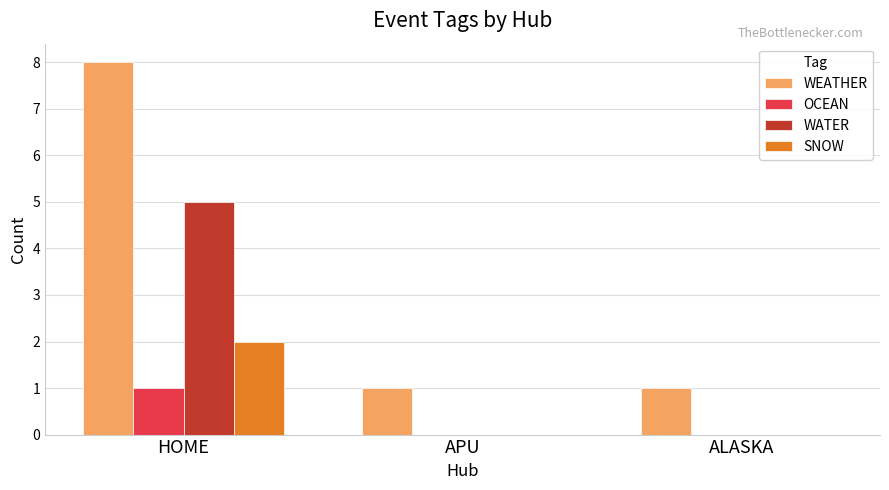

Which category has the highest value in the WEATHER series?

HOME